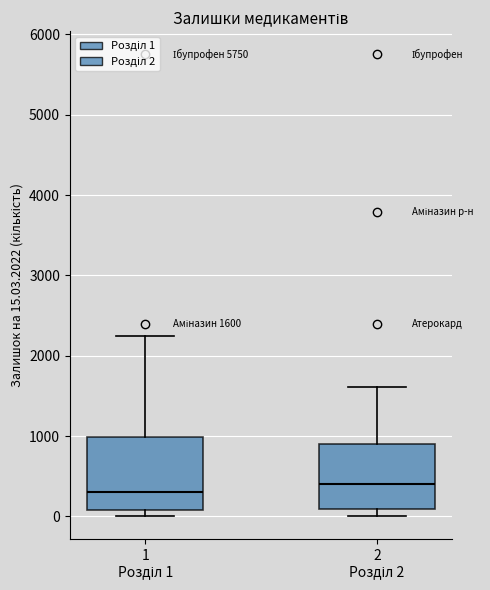

Which box is the tallest, from its lower edge to its upper edge?

1 Розділ 1